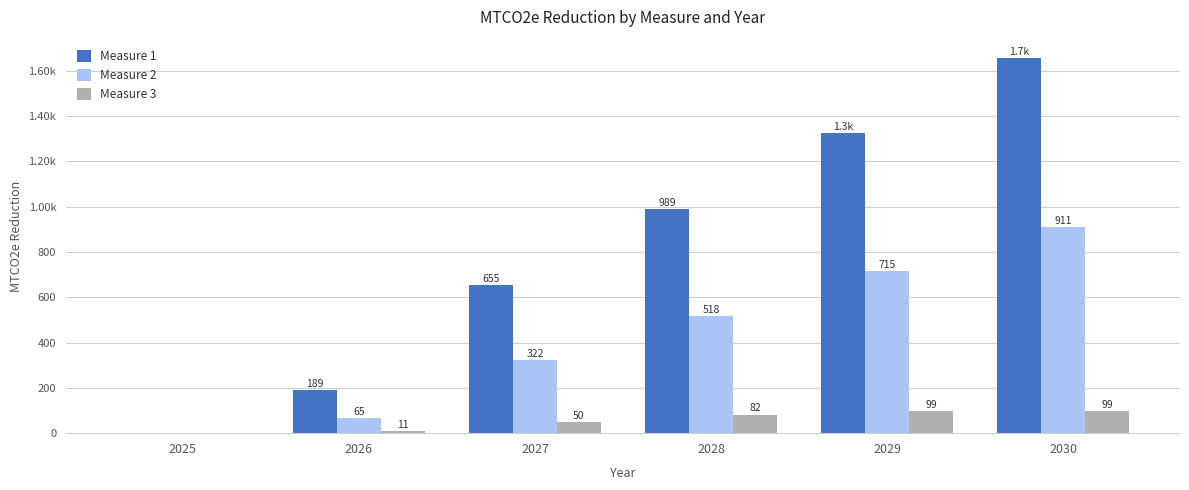

Where does the Measure 3 series first go above 81?

2028